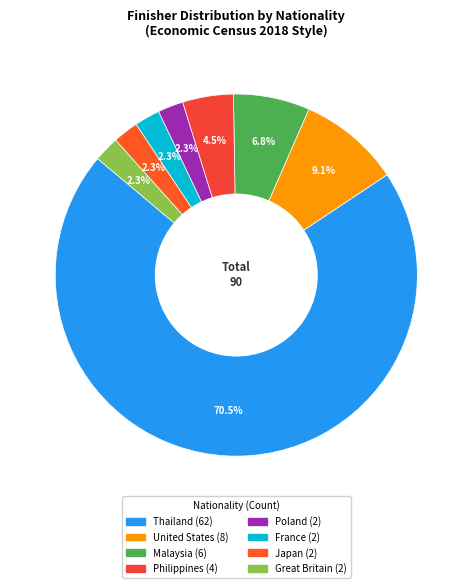

What portion of the pie excludes France?

97.7%